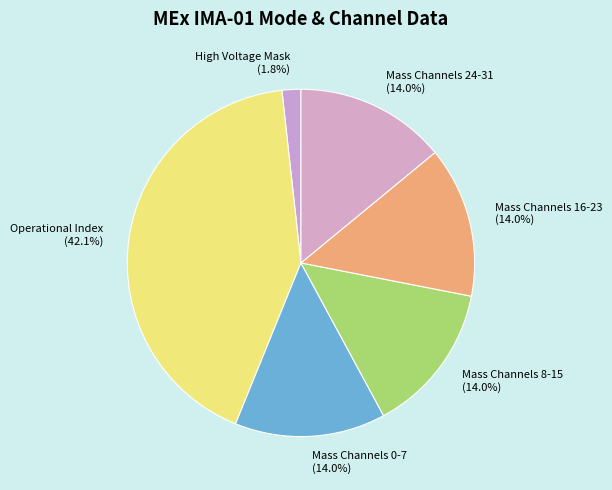

Between Mass Channels 24-31 and Operational Index, which is larger?

Operational Index